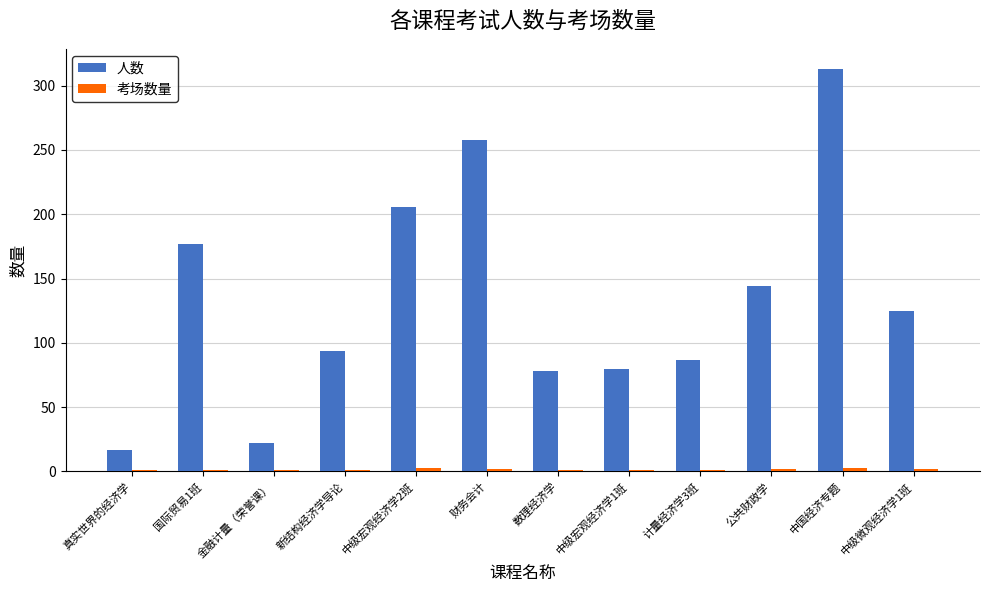

At how many categories does at least one series exceed 54?

10